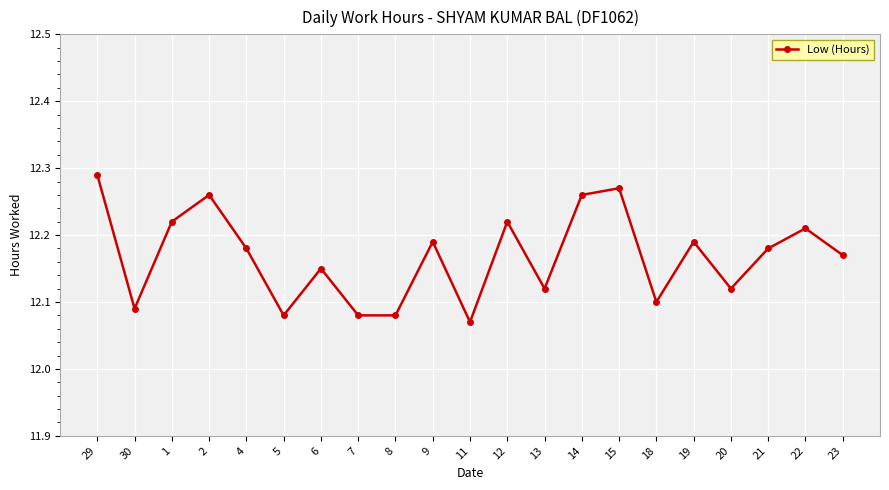

What is the label of the 2nd point from the right?

22